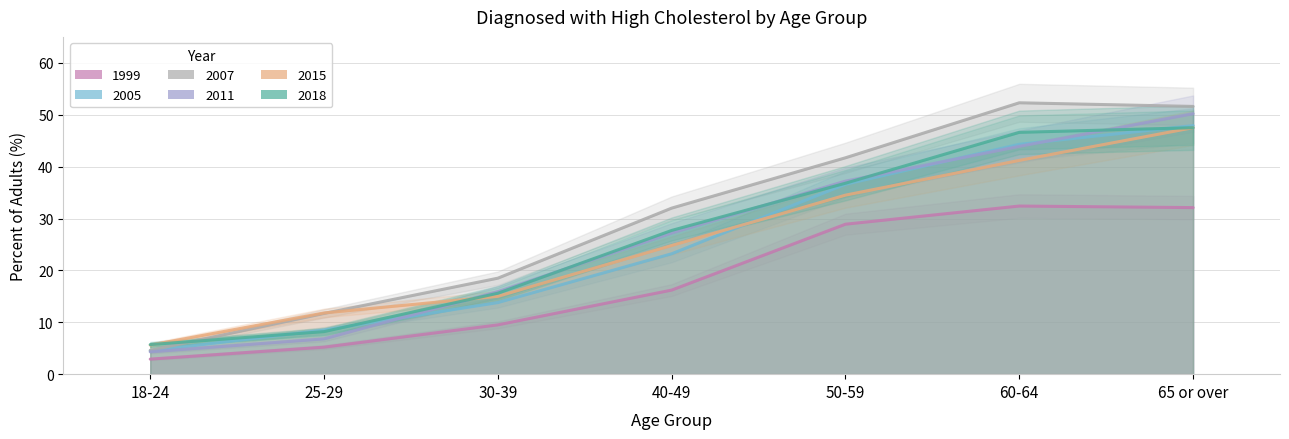

What is the total value across all series at 60-64?

260.7